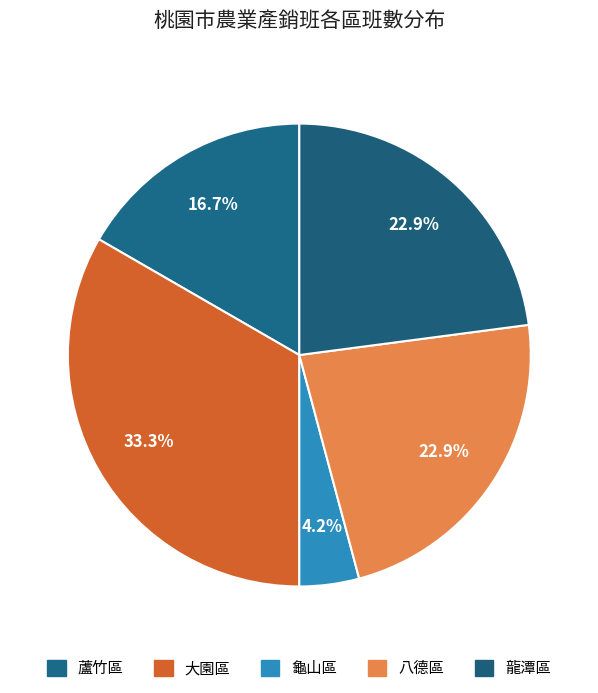

How many segments does this pie chart have?

5